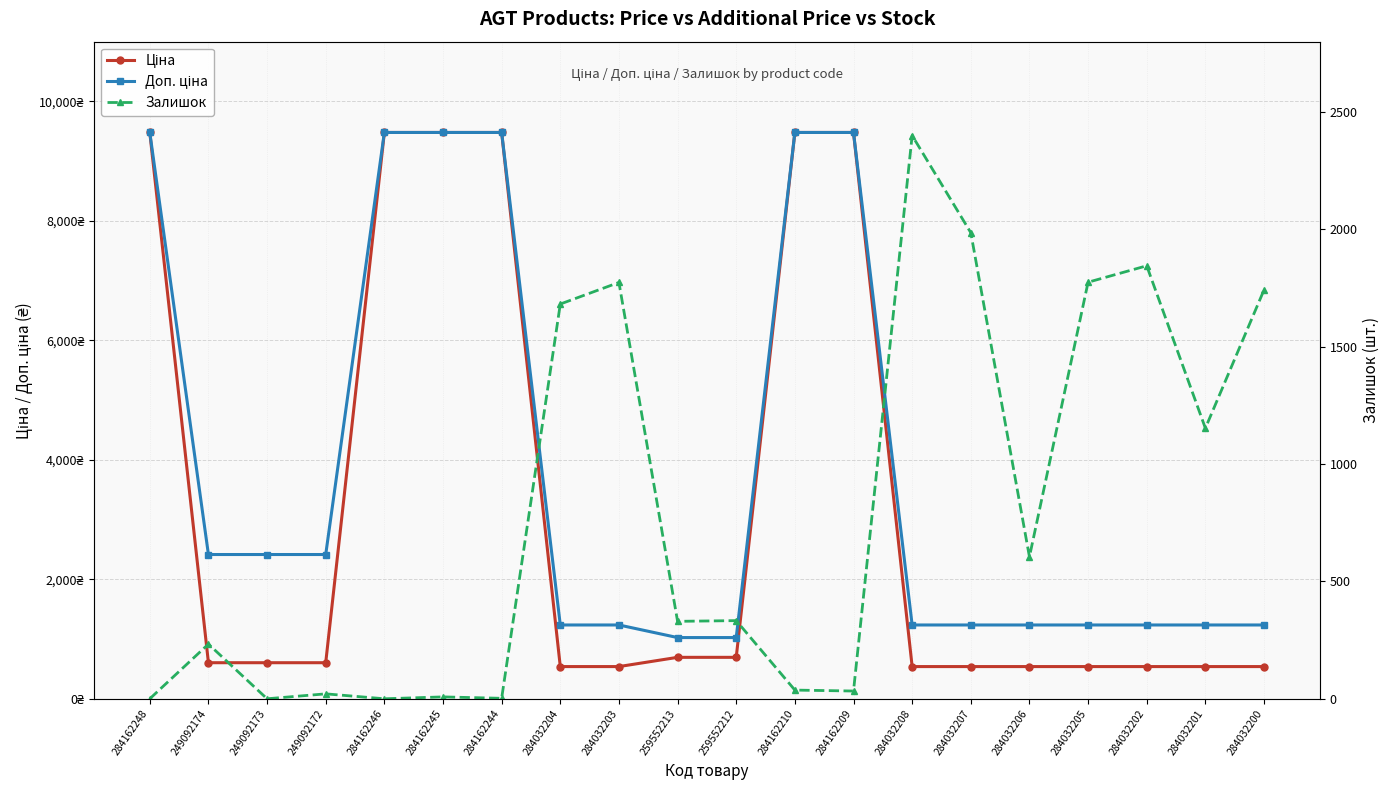

Rank the series at 284032206 from lowest to highest value.

Ціна, Залишок, Доп. ціна